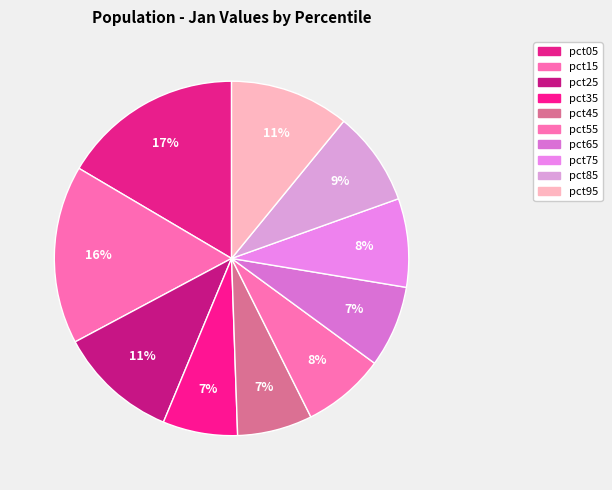

Is it true that pct85 is 9% of the pie?

True